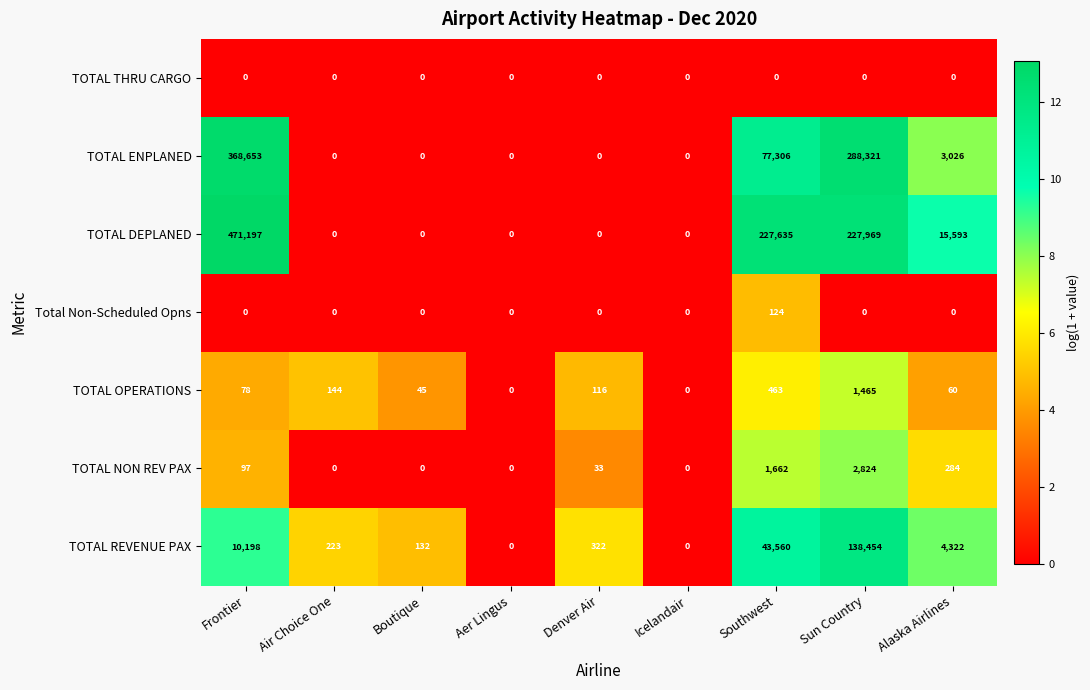

At which label is TOTAL DEPLANED closest to 235598?

Sun Country